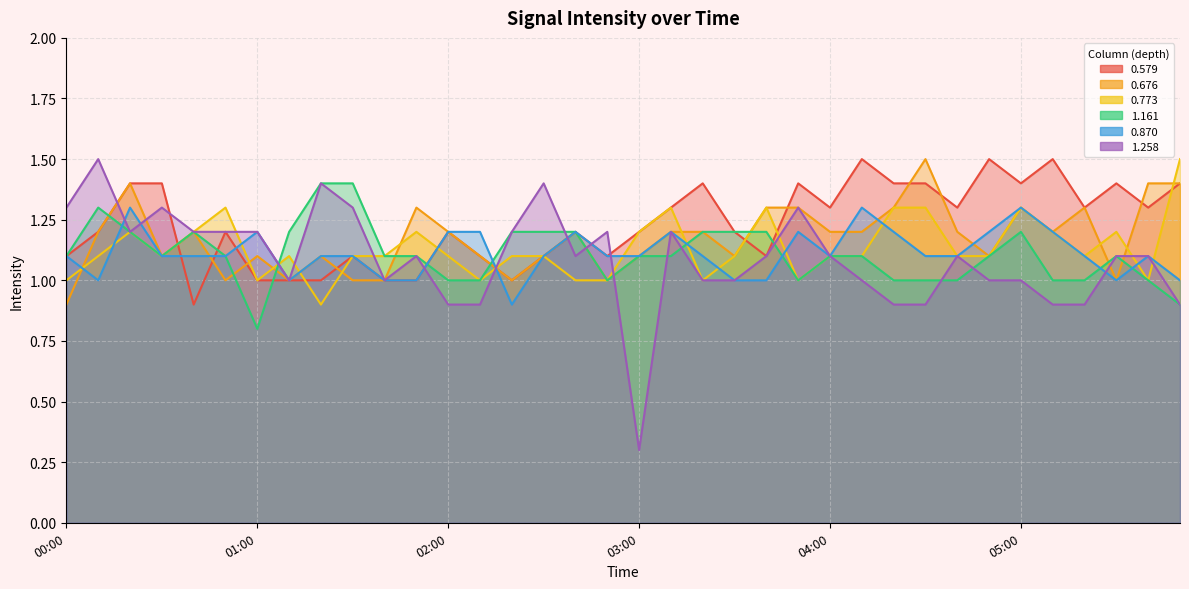

After their last crossing, which series has the higher values: 0.676 or 1.161?

0.676